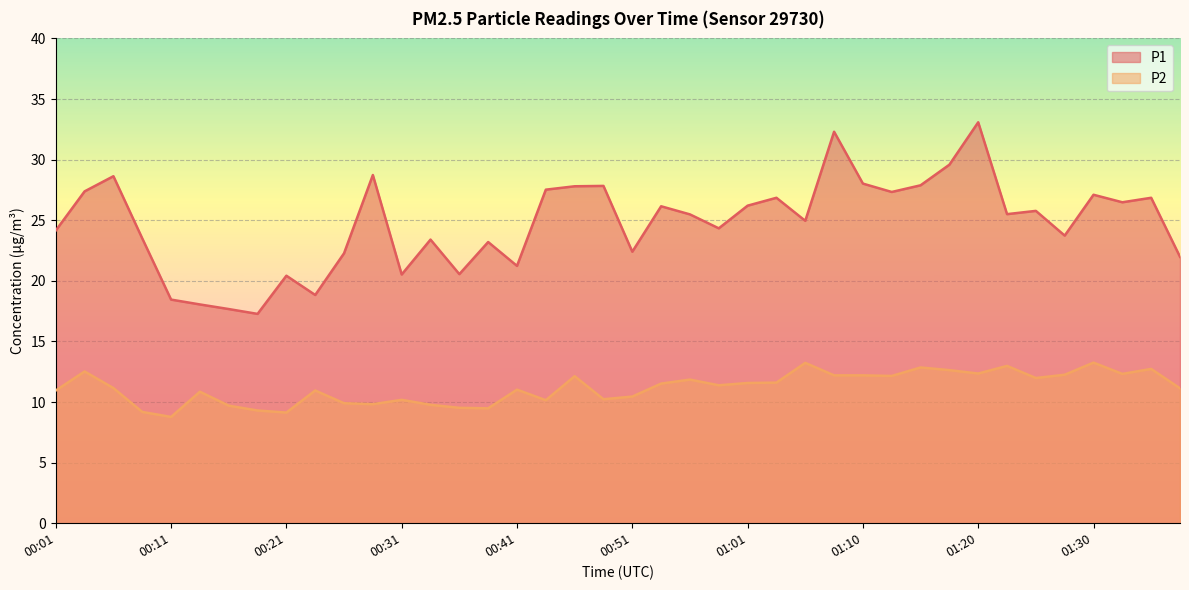

True or false: P1 and P2 intersect in this chart.

False